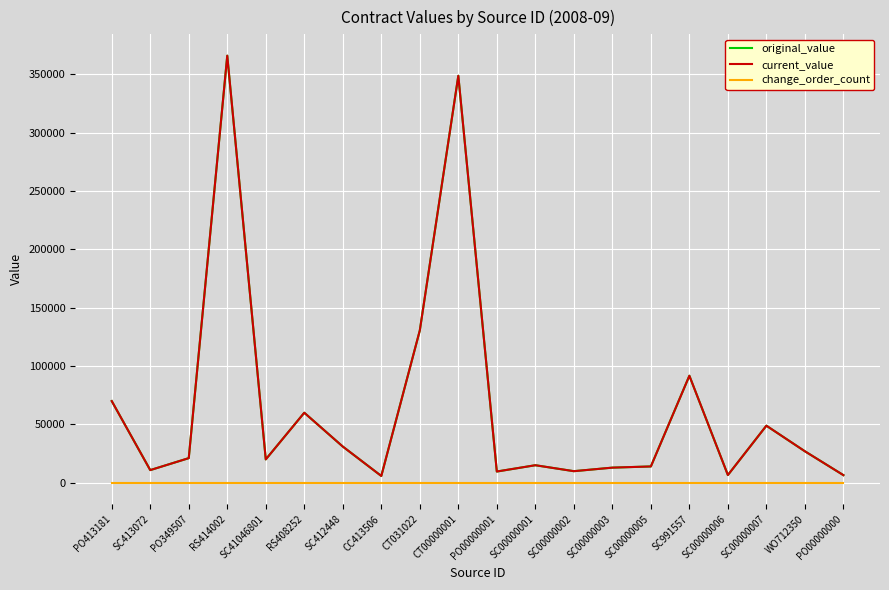

What is the value of the original_value point at the 6th from the left?

60000.0